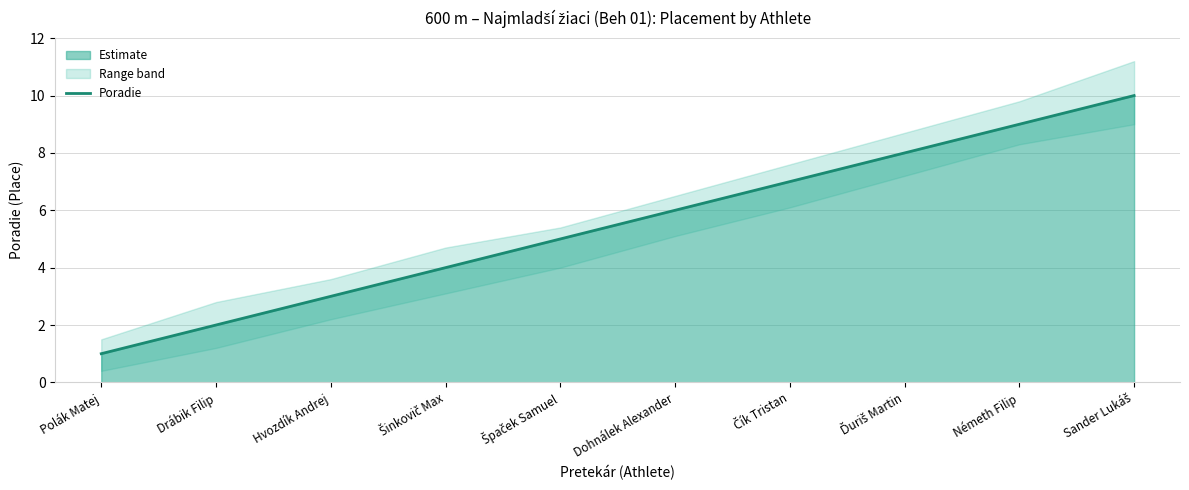

Is it true that the value at Németh Filip is 15?

False